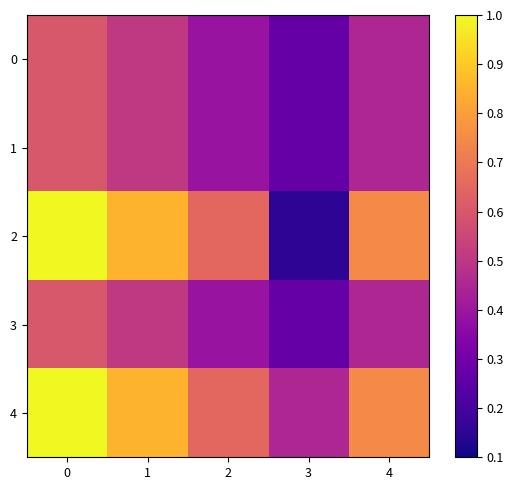

Reading left to right, extract all data points from this chart.

0: 0=0.6	1=0.5	2=0.4	3=0.3	4=0.4
1: 0=0.6	1=0.5	2=0.4	3=0.3	4=0.4
2: 0=1.0	1=0.8	2=0.7	3=0.1	4=0.8
3: 0=0.6	1=0.5	2=0.4	3=0.3	4=0.4
4: 0=1.0	1=0.8	2=0.7	3=0.5	4=0.8